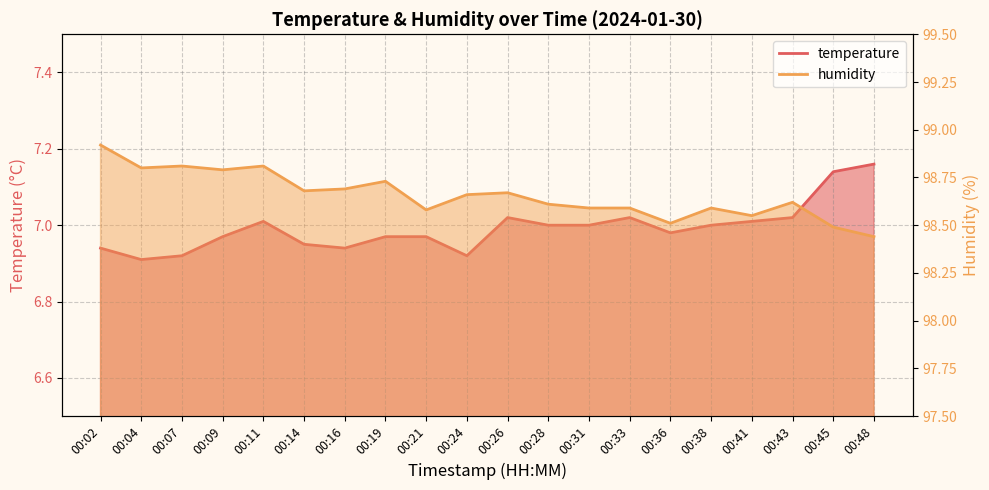

How many values in the temperature series exceed 7?

7